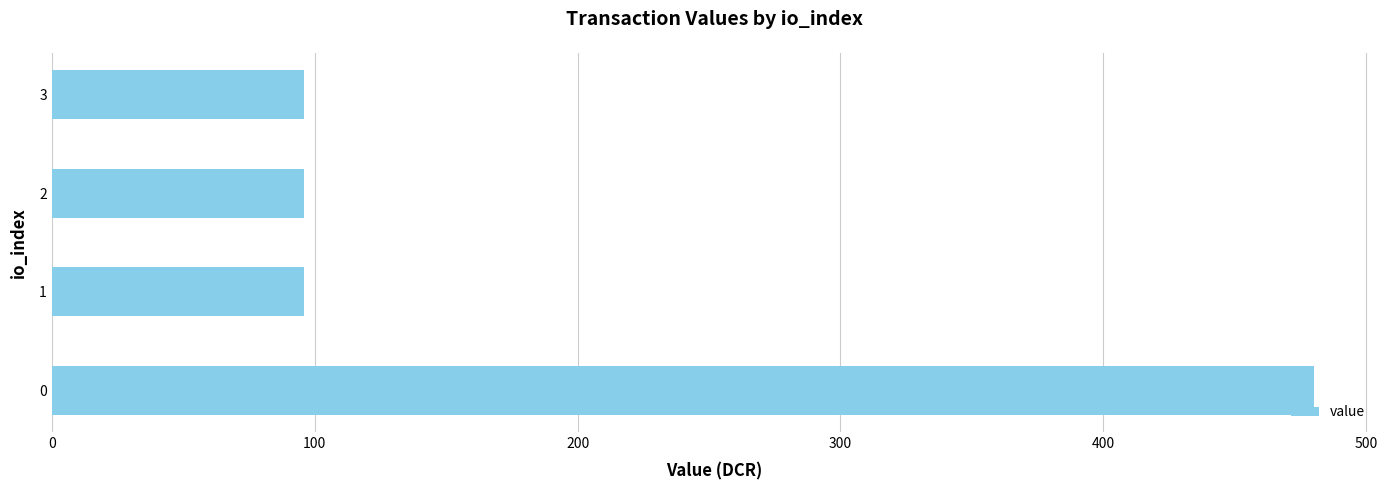

Reading bottom to top, extract all data points from this chart.

0=480.2	1=96.0	2=96.0	3=96.0